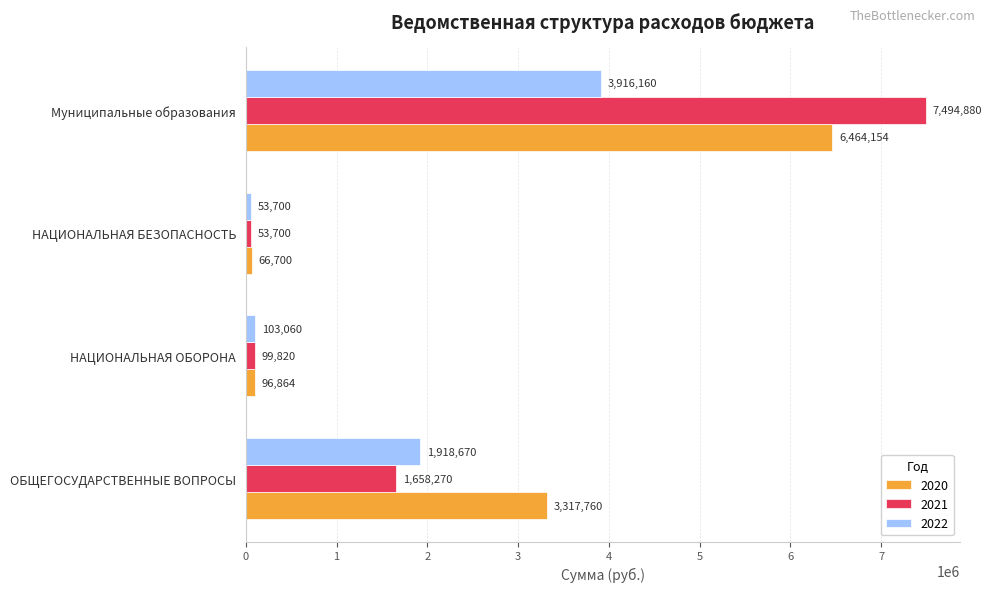

Is the value of 2022 at ОБЩЕГОСУДАРСТВЕННЫЕ ВОПРОСЫ greater than the value of 2021 at НАЦИОНАЛЬНАЯ БЕЗОПАСНОСТЬ?

Yes